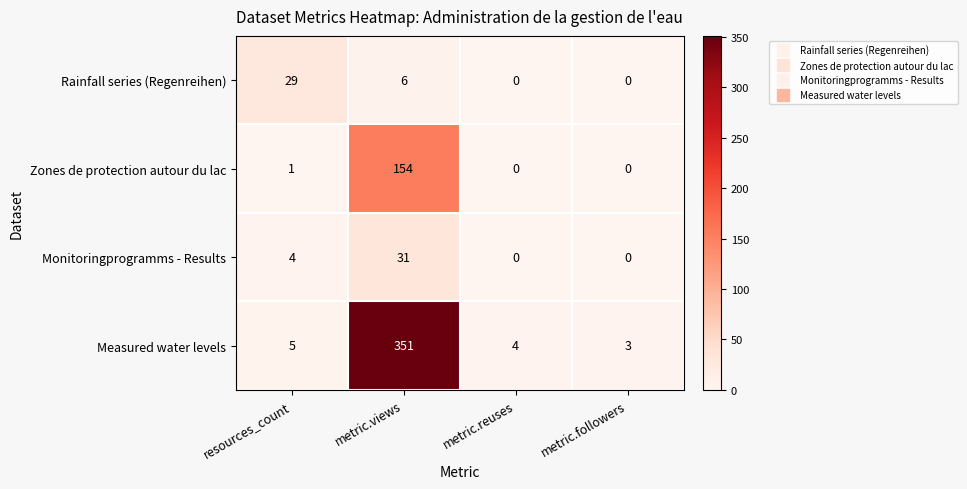

What is the maximum value shown in the chart?

351